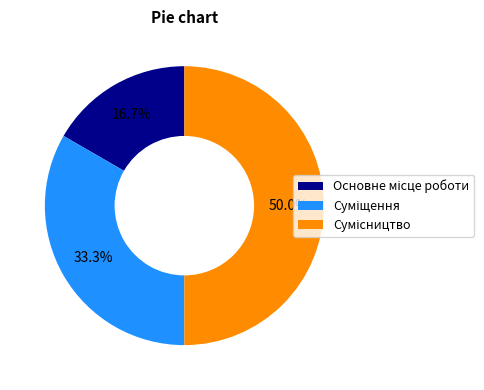

To the nearest percent, what is the combined percentage of Сумісництво and Суміщення?

83%